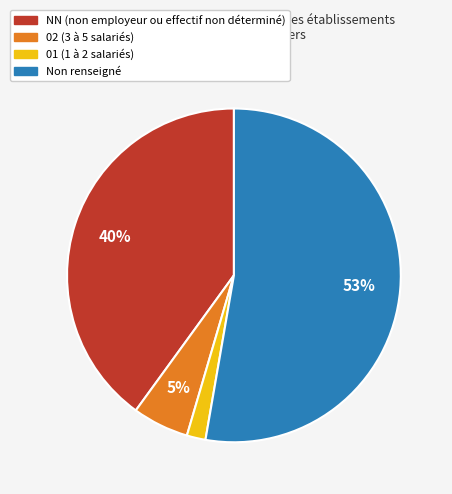

Which slice is the largest?

Non renseigné